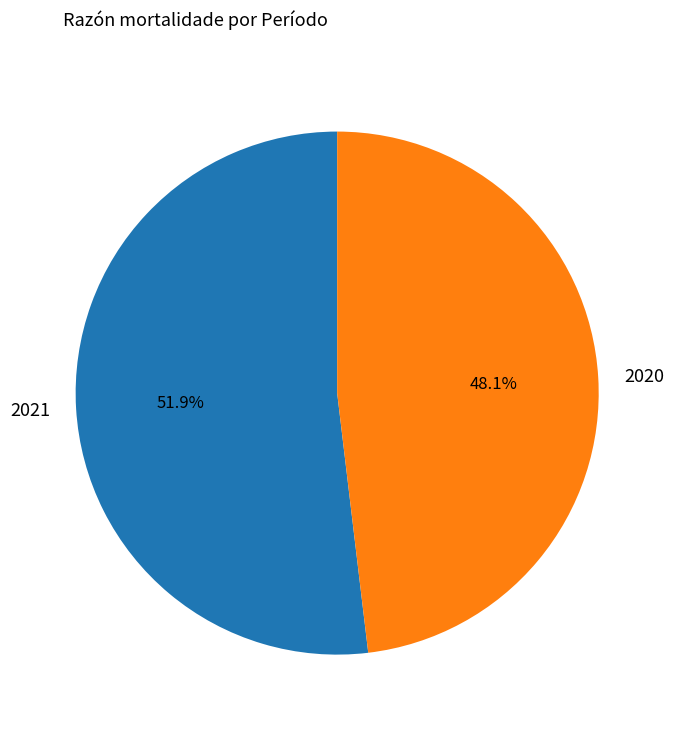

Count the number of slices in the pie.

2